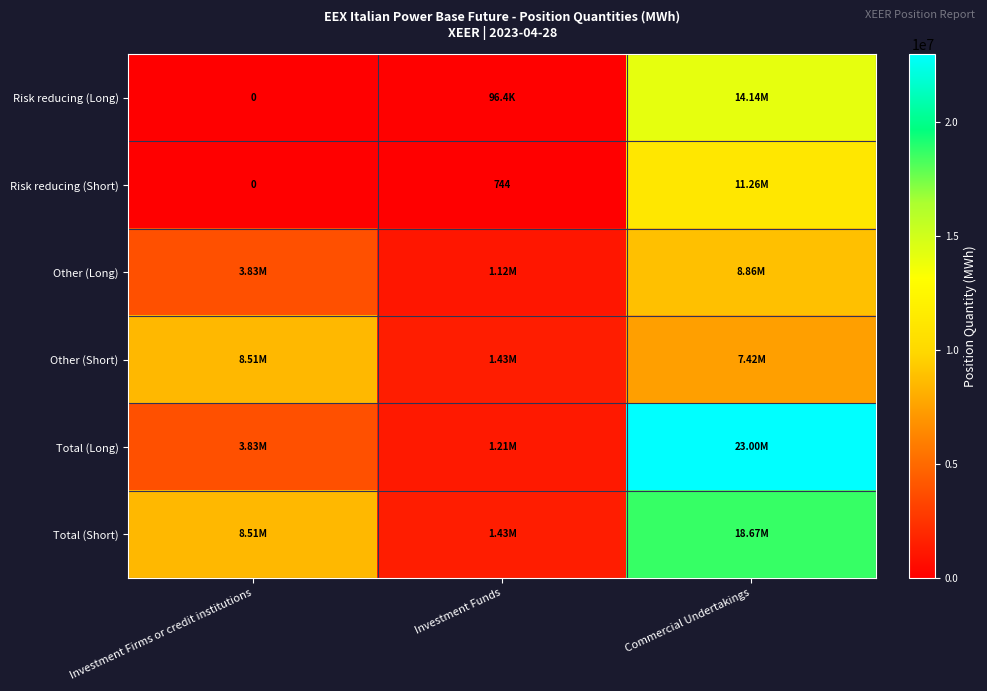

The value of Risk reducing (Short) at Investment Funds is 744. True or false?

True